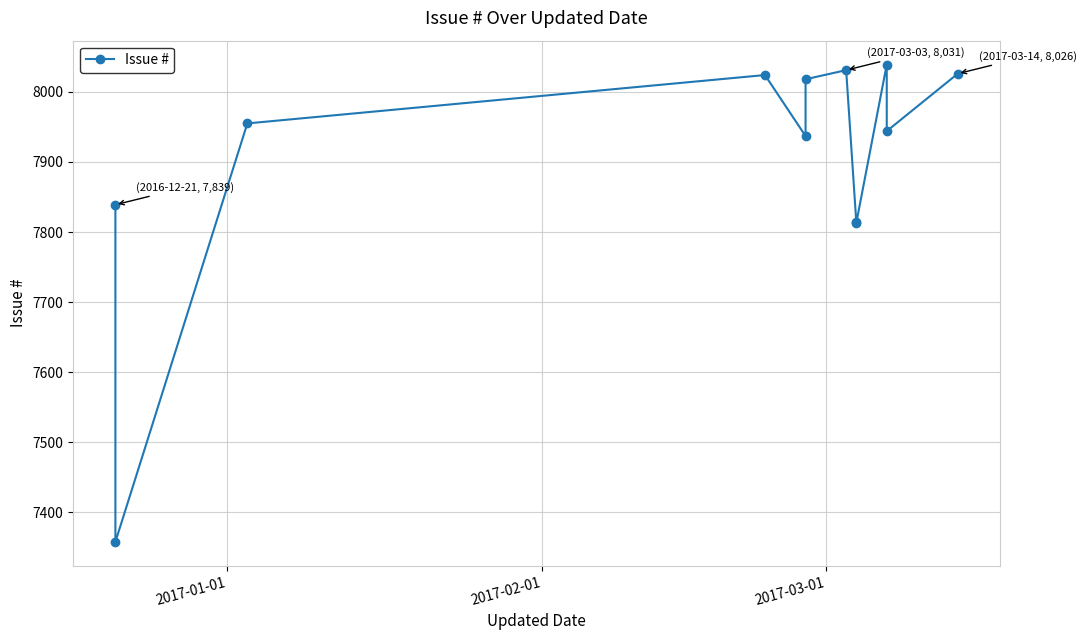

What is the minimum value shown in the chart?

7358